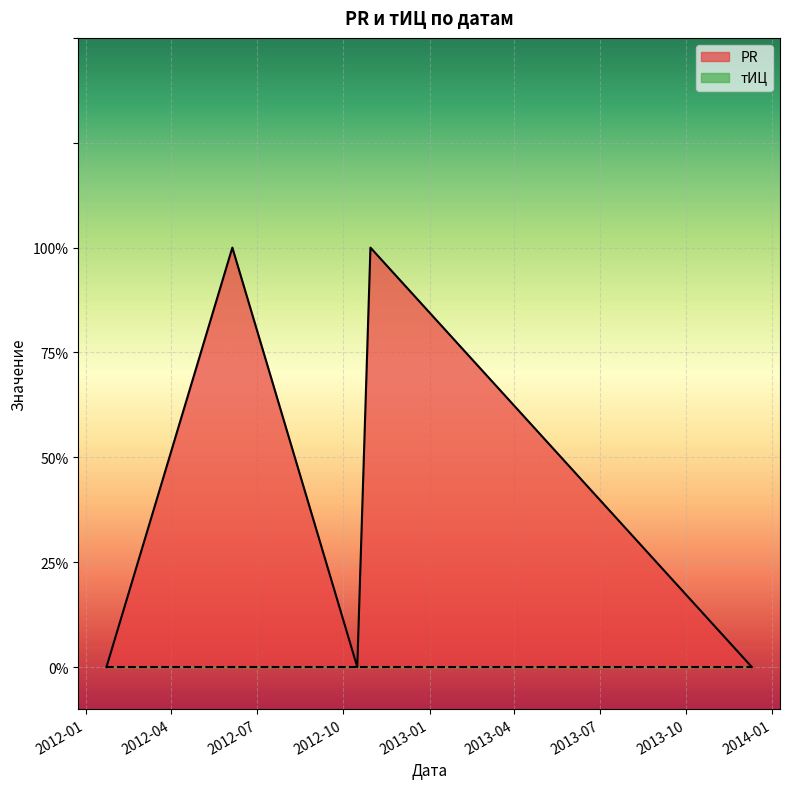

Which label corresponds to the smallest value in the chart?

2013-12-10